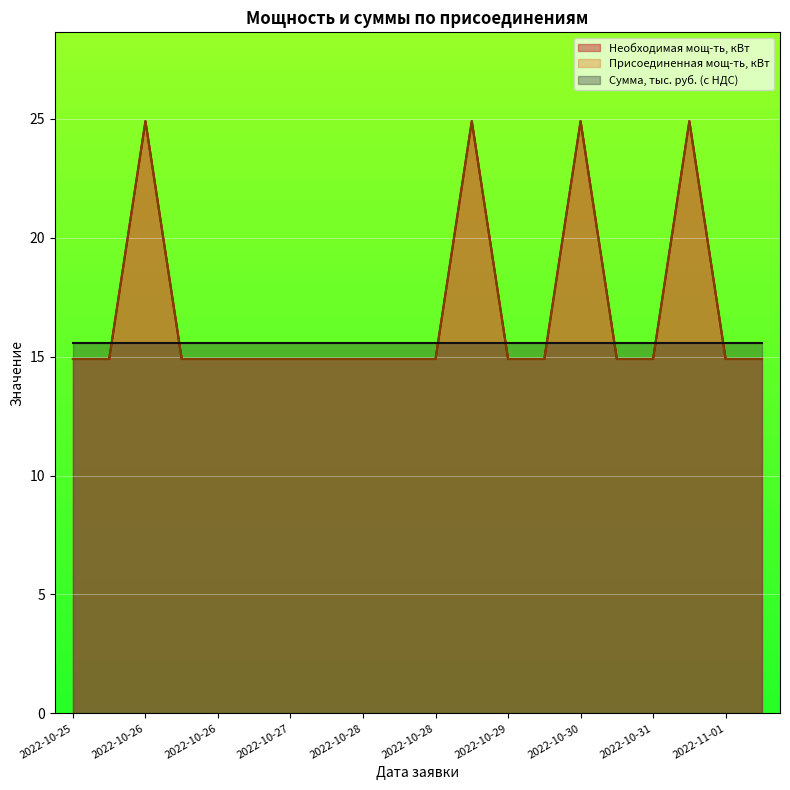

Is it true that Присоединенная мощ-ть, кВт equals 14.9 at 2022-10-29?

True